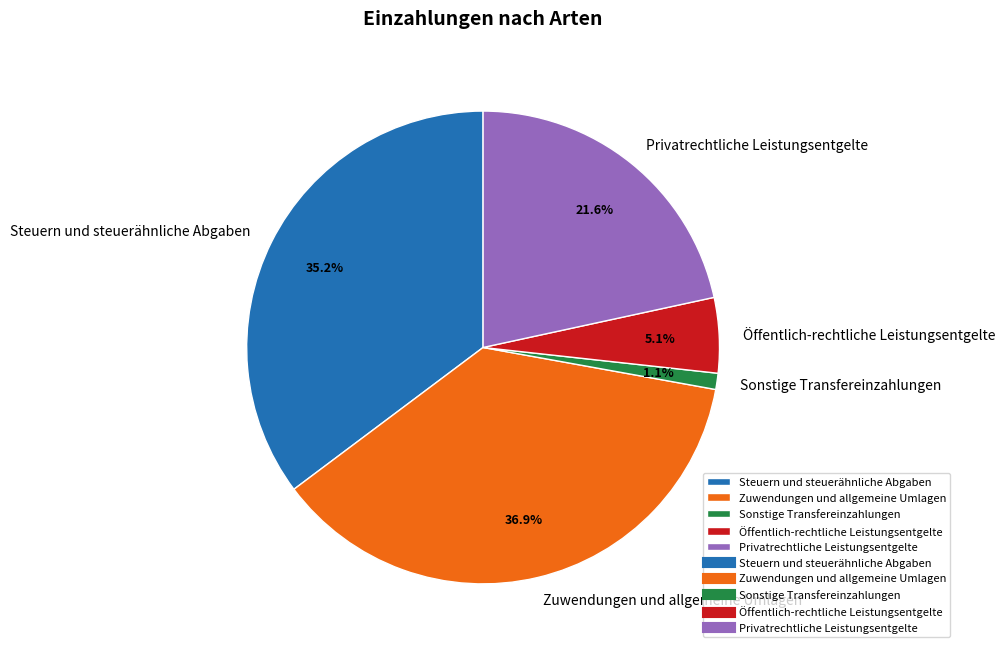

Do Zuwendungen und allgemeine Umlagen and Privatrechtliche Leistungsentgelte together represent more than half of the pie?

Yes